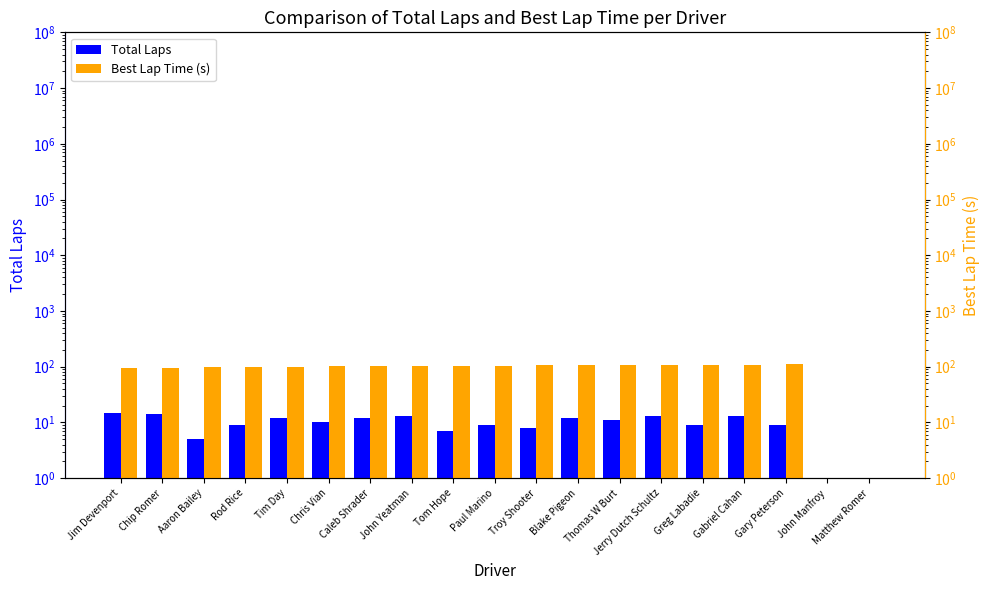

Reading left to right, list all the values displayed in this chart.

Total Laps: Jim Devenport=15.0	Chip Romer=14.0	Aaron Bailey=5.0	Rod Rice=9.0	Tim Day=12.0	Chris Vian=10.0	Caleb Shrader=12.0	John Yeatman=13.0	Tom Hope=7.0	Paul Marino=9.0	Troy Shooter=8.0	Blake Pigeon=12.0	Thomas W Burt=11.0	Jerry Dutch Schultz=13.0	Greg Labadie=9.0	Gabriel Cahan=13.0	Gary Peterson=9.0	John Manfroy=1.0	Matthew Romer=1.0
Best Lap Time (s): Jim Devenport=95.0	Chip Romer=96.1	Aaron Bailey=96.8	Rod Rice=97.0	Tim Day=99.9	Chris Vian=101.7	Caleb Shrader=102.8	John Yeatman=104.7	Tom Hope=104.8	Paul Marino=104.8	Troy Shooter=105.3	Blake Pigeon=105.4	Thomas W Burt=105.5	Jerry Dutch Schultz=105.6	Greg Labadie=106.2	Gabriel Cahan=106.2	Gary Peterson=109.6	John Manfroy=1.0	Matthew Romer=1.0